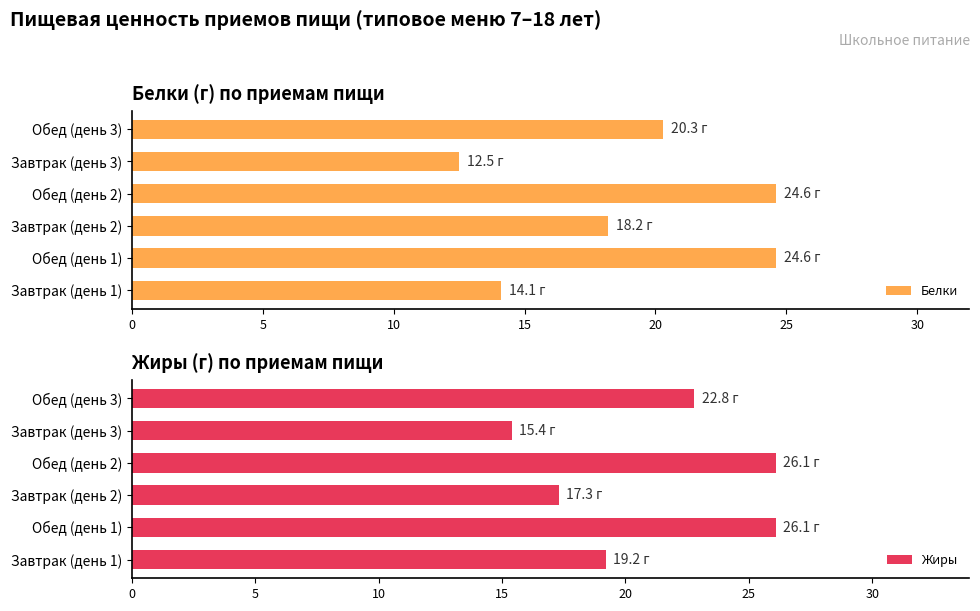

Count the number of categories in the chart.

6